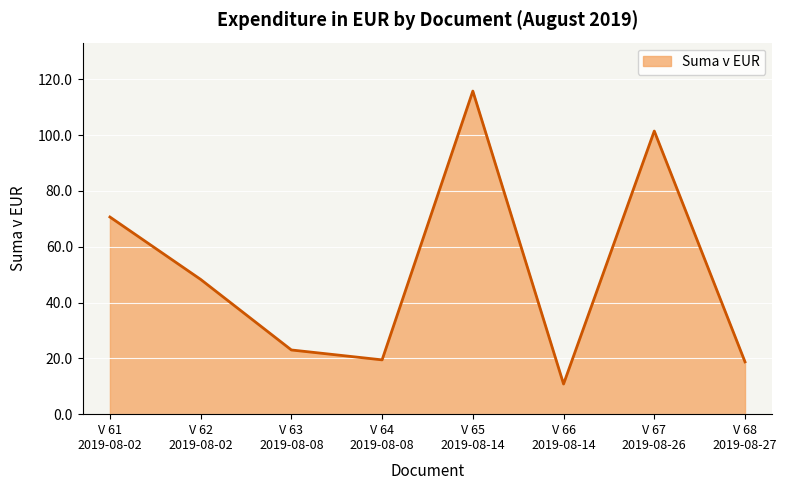

What is the ratio of the value at V 64
2019-08-08 to the value at V 63
2019-08-08?

0.8